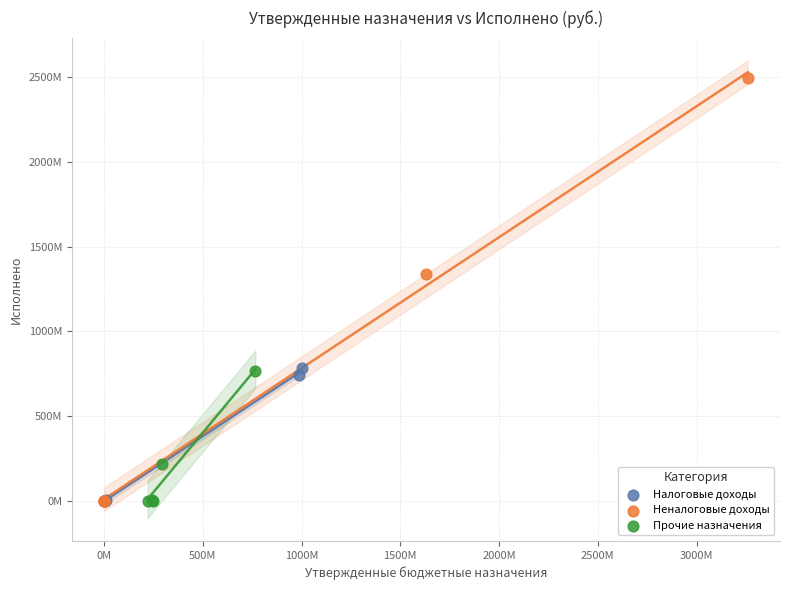

What are all the series names shown in the legend?

Налоговые доходы, Неналоговые доходы, Прочие назначения